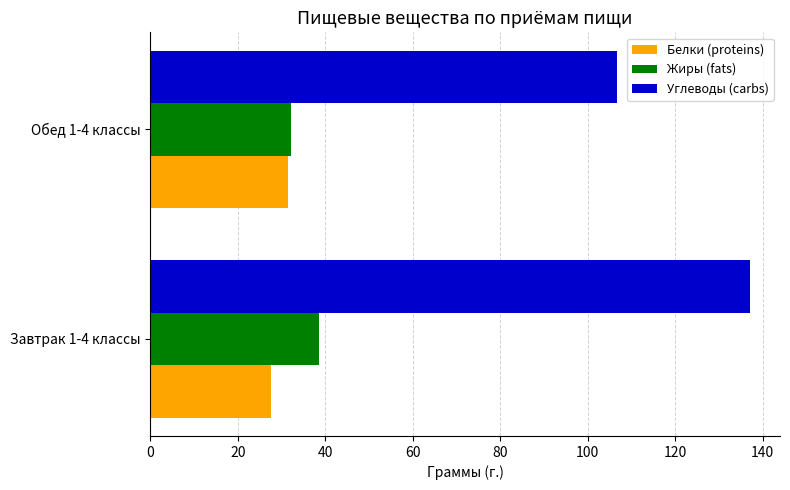

Count the number of data series in this chart.

3